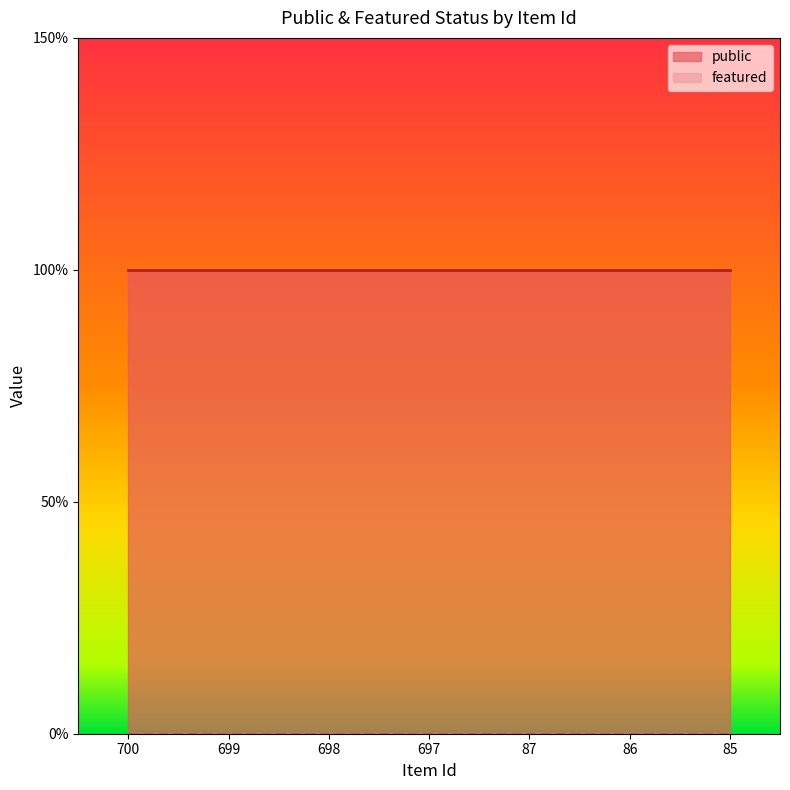

Where is featured nearest to the value 0?

700